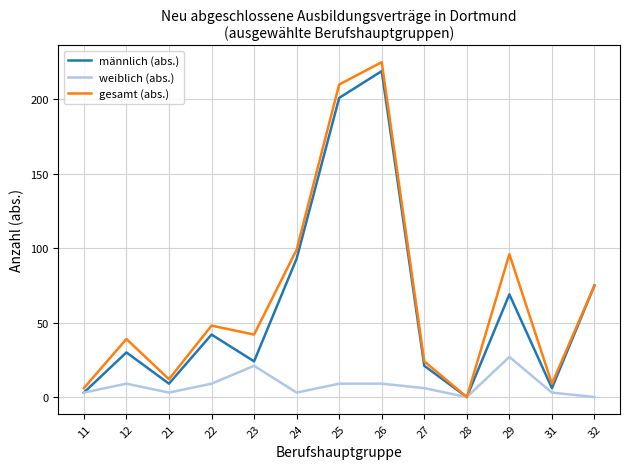

Is it true that männlich (abs.) equals 42 at 22?

True